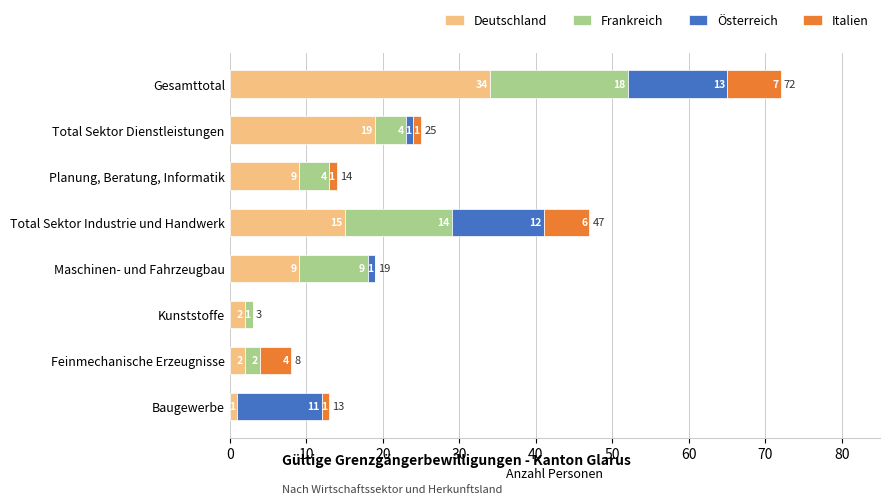

What are all the series names shown in the legend?

Deutschland, Frankreich, Österreich, Italien